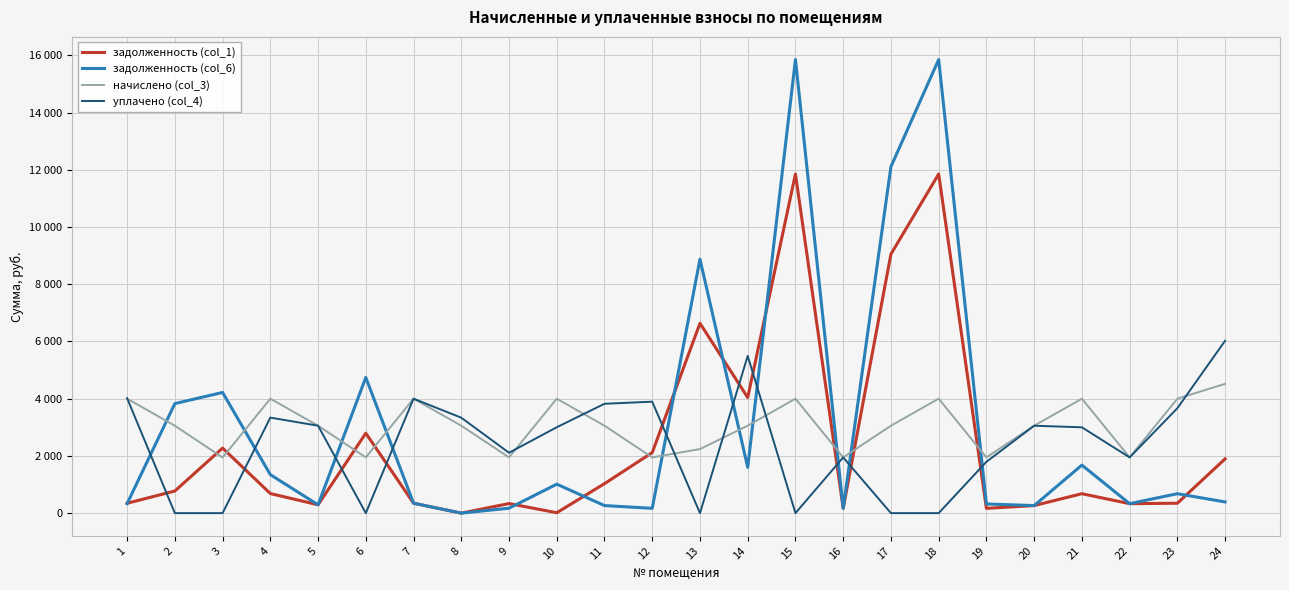

What is the value of the начислено (col_3) point at the 10th from the left?

4000.1